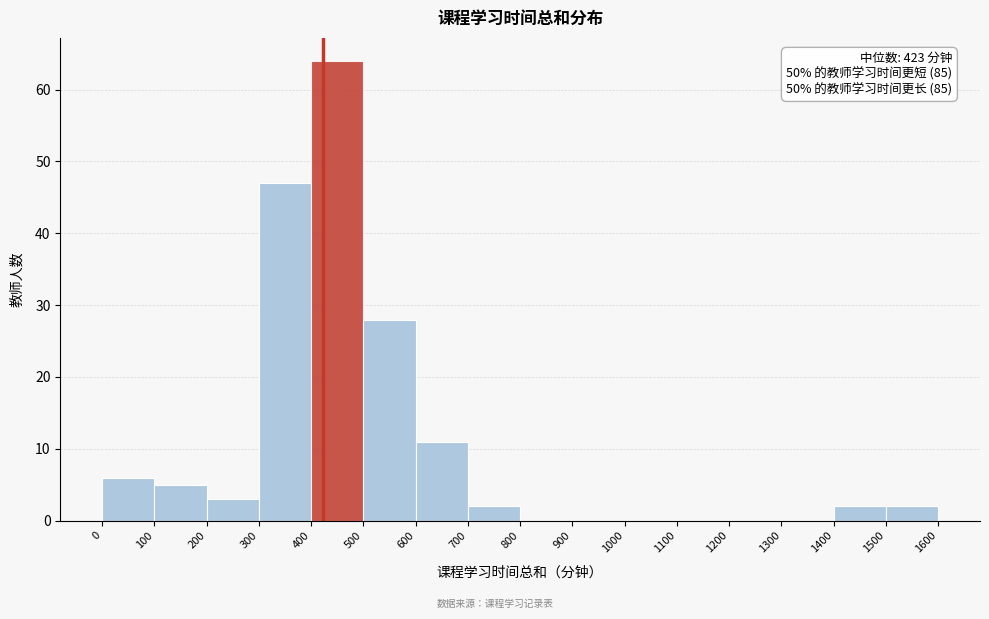

Over which range of the x-axis is the bar tallest?

400 to 500